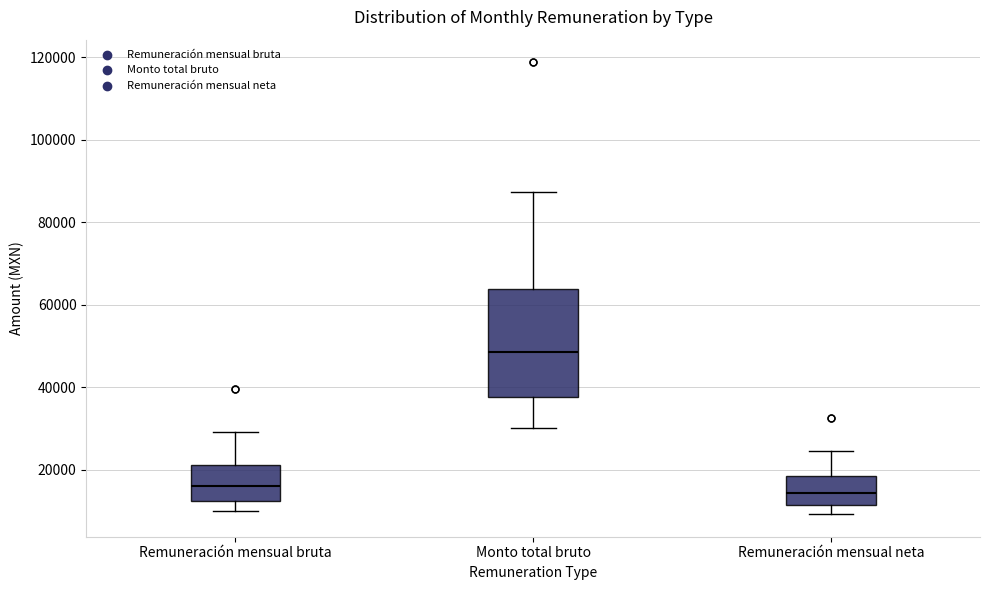

Which box is the tallest, from its lower edge to its upper edge?

Monto total bruto